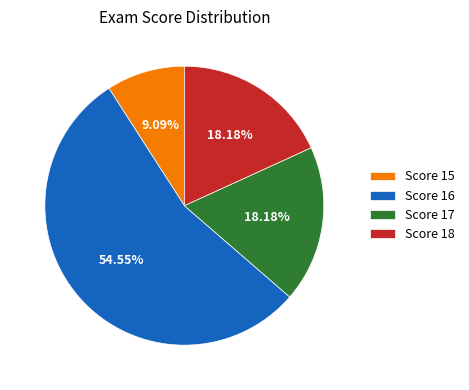

Is the sum of Score 17 and Score 18 greater than half?

No